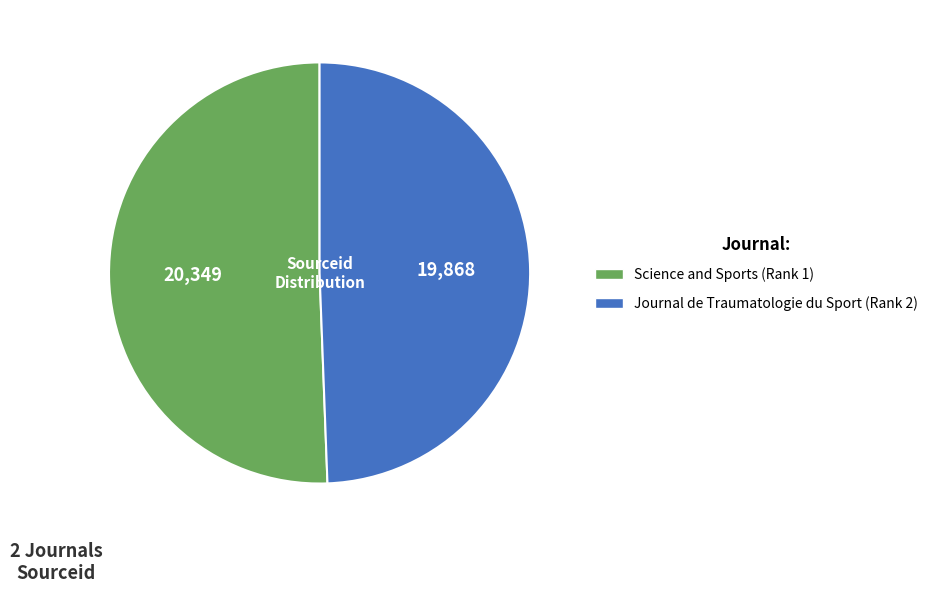

Does any single category account for the majority?

Yes